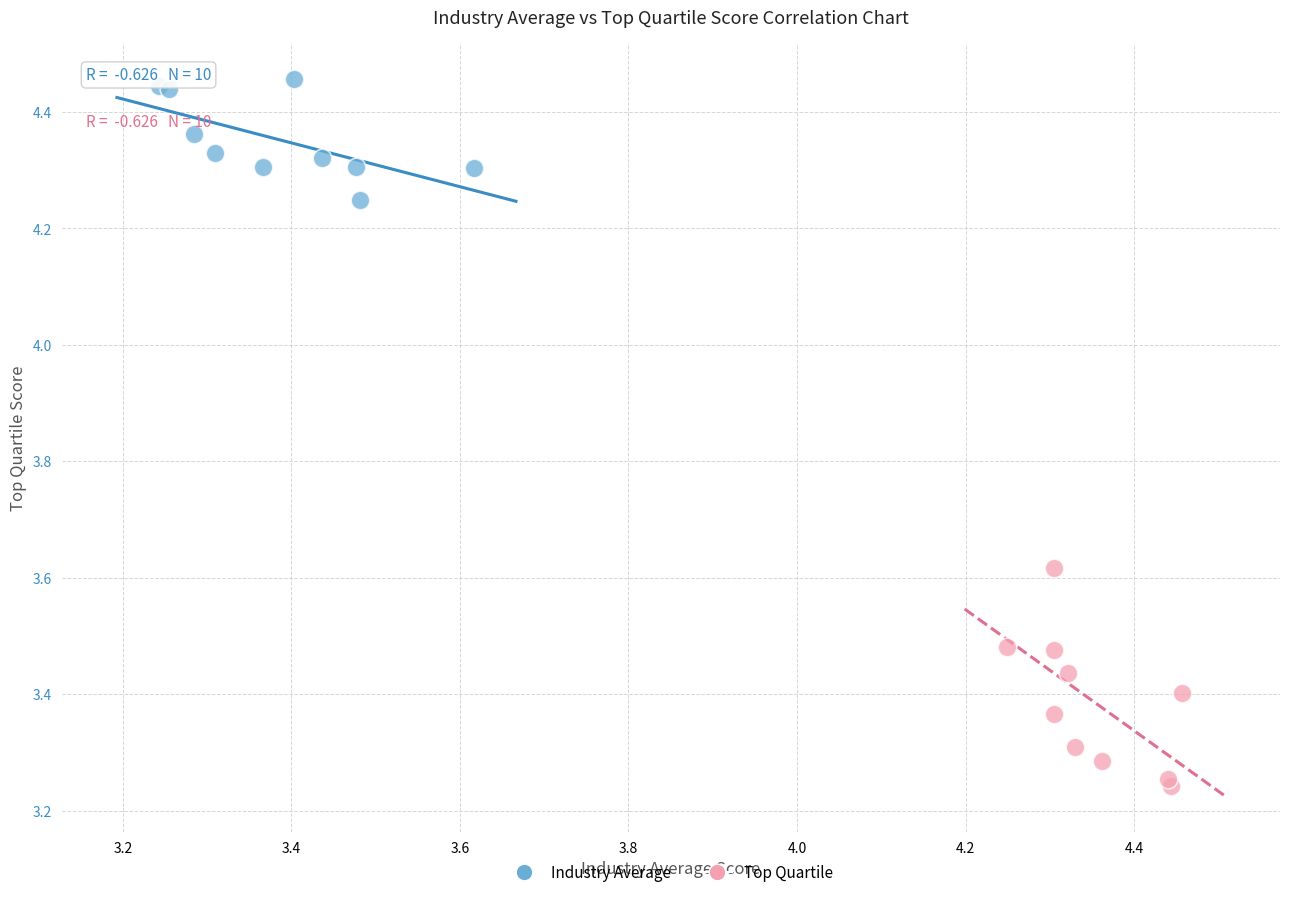

Which series reaches the minimum Y coordinate?

Top Quartile